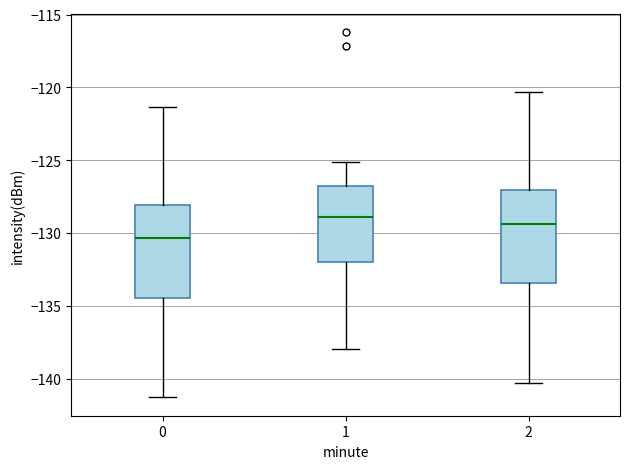

Reading left to right, read every box against the y-axis: the position of its median line, the range the box covers, and the ends of its whiskers. The values are not printed on the chart, so give them approximately, as read against the axis.

0: median -130.5, box -134.5 to -128.0, whiskers -141.5 to -121.5
1: median -129.0, box -132.0 to -127.0, whiskers -138.0 to -125.0
2: median -129.5, box -133.5 to -127.0, whiskers -140.5 to -120.5